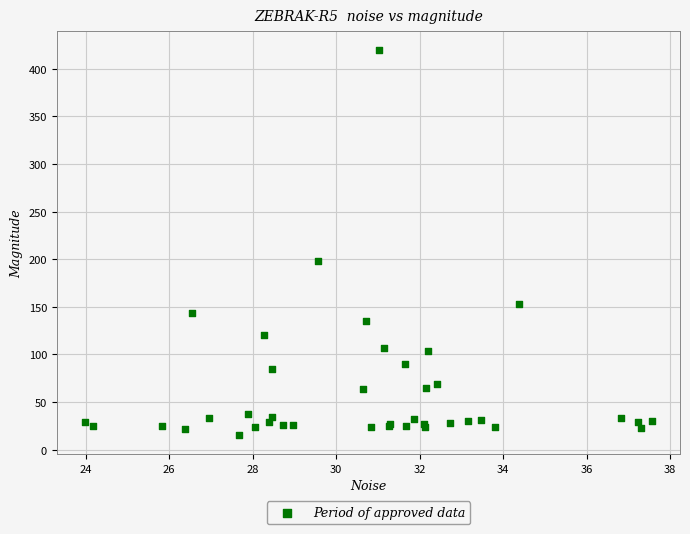

What Y value in the scatter plot is closest to 217?

198.2